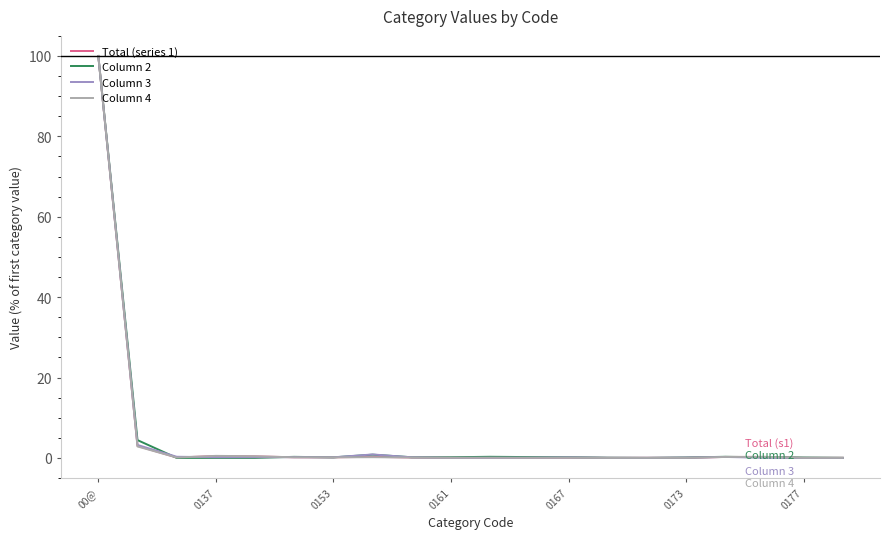

Which series ends up on top after the final intersection of Total (series 1) and Column 3?

Total (series 1)